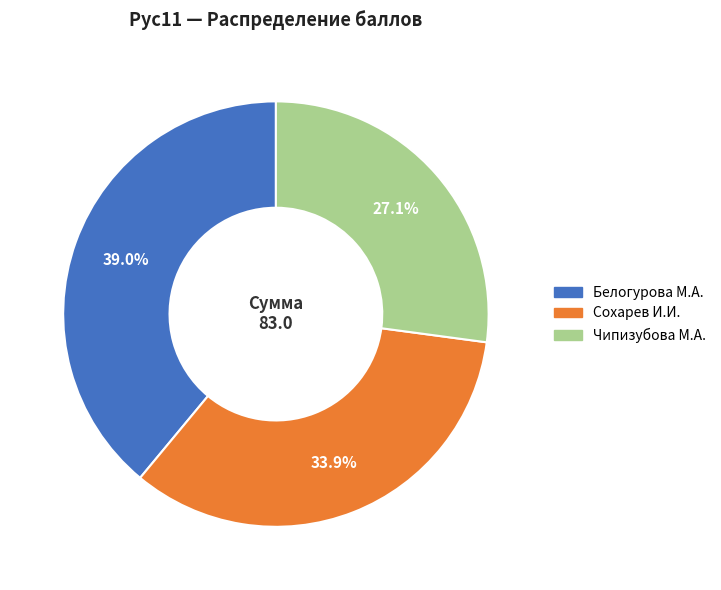

Rank the categories by value from lowest to highest.

Чипизубова М.А., Сохарев И.И., Белогурова М.А.